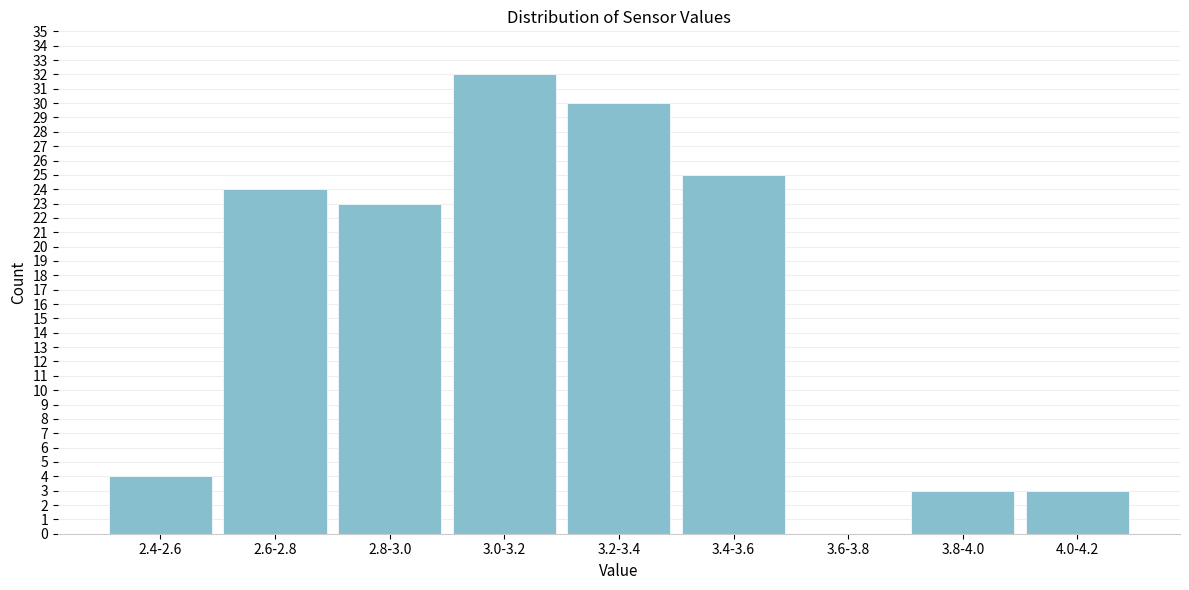

Reading left to right, list all the values displayed in this chart.

2.4-2.6=4	2.6-2.8=24	2.8-3.0=23	3.0-3.2=32	3.2-3.4=30	3.4-3.6=25	3.6-3.8=0	3.8-4.0=3	4.0-4.2=3